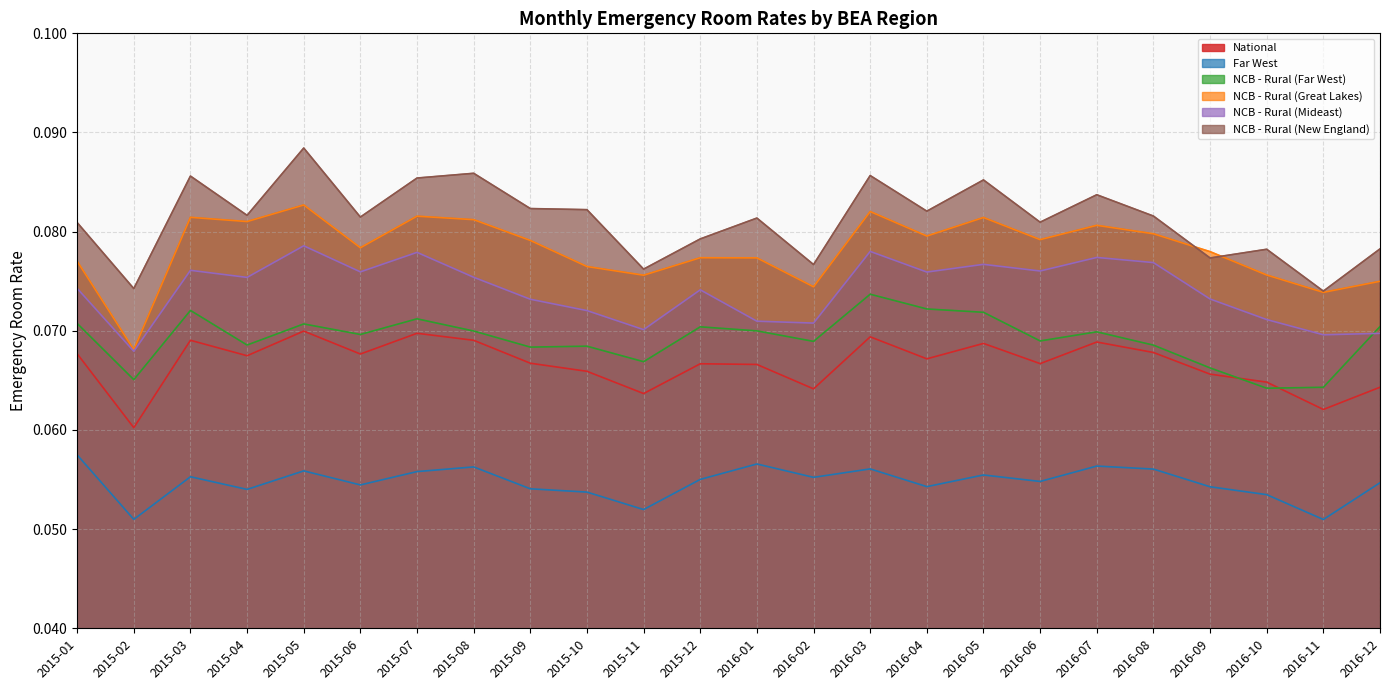

Reading right to left, list all the values displayed in this chart.

National: 2016-12=0.1	2016-11=0.1	2016-10=0.1	2016-09=0.1	2016-08=0.1	2016-07=0.1	2016-06=0.1	2016-05=0.1	2016-04=0.1	2016-03=0.1	2016-02=0.1	2016-01=0.1	2015-12=0.1	2015-11=0.1	2015-10=0.1	2015-09=0.1	2015-08=0.1	2015-07=0.1	2015-06=0.1	2015-05=0.1	2015-04=0.1	2015-03=0.1	2015-02=0.1	2015-01=0.1
Far West: 2016-12=0.1	2016-11=0.1	2016-10=0.1	2016-09=0.1	2016-08=0.1	2016-07=0.1	2016-06=0.1	2016-05=0.1	2016-04=0.1	2016-03=0.1	2016-02=0.1	2016-01=0.1	2015-12=0.1	2015-11=0.1	2015-10=0.1	2015-09=0.1	2015-08=0.1	2015-07=0.1	2015-06=0.1	2015-05=0.1	2015-04=0.1	2015-03=0.1	2015-02=0.1	2015-01=0.1
NCB - Rural (Far West): 2016-12=0.1	2016-11=0.1	2016-10=0.1	2016-09=0.1	2016-08=0.1	2016-07=0.1	2016-06=0.1	2016-05=0.1	2016-04=0.1	2016-03=0.1	2016-02=0.1	2016-01=0.1	2015-12=0.1	2015-11=0.1	2015-10=0.1	2015-09=0.1	2015-08=0.1	2015-07=0.1	2015-06=0.1	2015-05=0.1	2015-04=0.1	2015-03=0.1	2015-02=0.1	2015-01=0.1
NCB - Rural (Great Lakes): 2016-12=0.1	2016-11=0.1	2016-10=0.1	2016-09=0.1	2016-08=0.1	2016-07=0.1	2016-06=0.1	2016-05=0.1	2016-04=0.1	2016-03=0.1	2016-02=0.1	2016-01=0.1	2015-12=0.1	2015-11=0.1	2015-10=0.1	2015-09=0.1	2015-08=0.1	2015-07=0.1	2015-06=0.1	2015-05=0.1	2015-04=0.1	2015-03=0.1	2015-02=0.1	2015-01=0.1
NCB - Rural (Mideast): 2016-12=0.1	2016-11=0.1	2016-10=0.1	2016-09=0.1	2016-08=0.1	2016-07=0.1	2016-06=0.1	2016-05=0.1	2016-04=0.1	2016-03=0.1	2016-02=0.1	2016-01=0.1	2015-12=0.1	2015-11=0.1	2015-10=0.1	2015-09=0.1	2015-08=0.1	2015-07=0.1	2015-06=0.1	2015-05=0.1	2015-04=0.1	2015-03=0.1	2015-02=0.1	2015-01=0.1
NCB - Rural (New England): 2016-12=0.1	2016-11=0.1	2016-10=0.1	2016-09=0.1	2016-08=0.1	2016-07=0.1	2016-06=0.1	2016-05=0.1	2016-04=0.1	2016-03=0.1	2016-02=0.1	2016-01=0.1	2015-12=0.1	2015-11=0.1	2015-10=0.1	2015-09=0.1	2015-08=0.1	2015-07=0.1	2015-06=0.1	2015-05=0.1	2015-04=0.1	2015-03=0.1	2015-02=0.1	2015-01=0.1